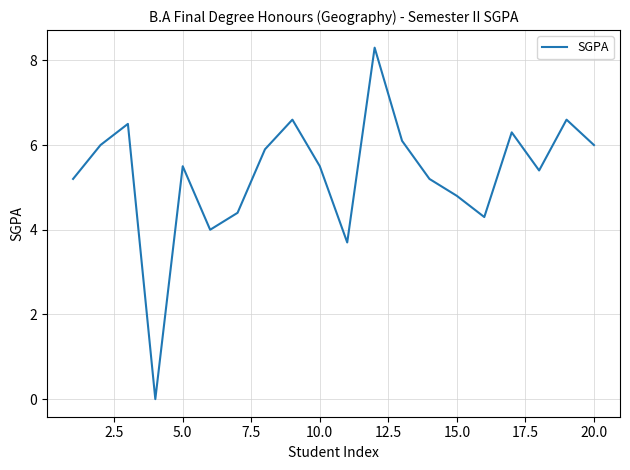

What is the difference between the maximum and minimum values?

8.3